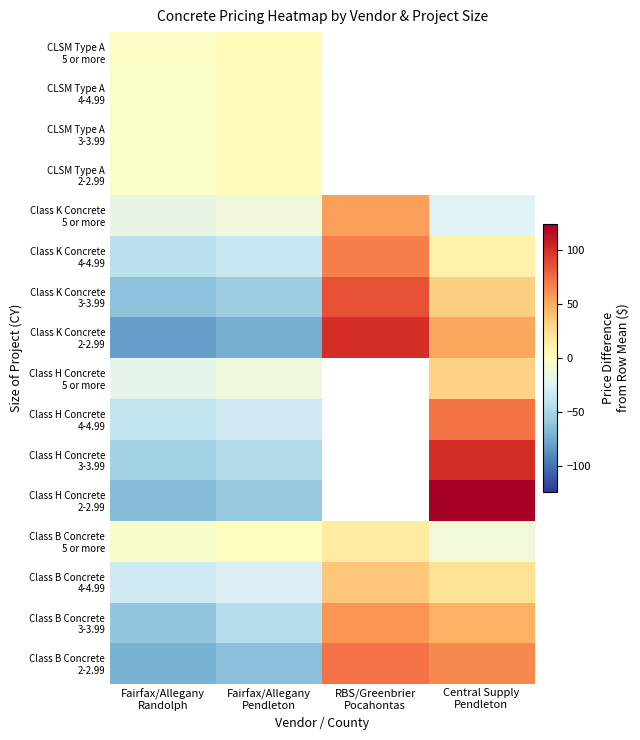

Between Fairfax/Allegany
Randolph and Fairfax/Allegany
Pendleton, which is larger?

Fairfax/Allegany
Pendleton